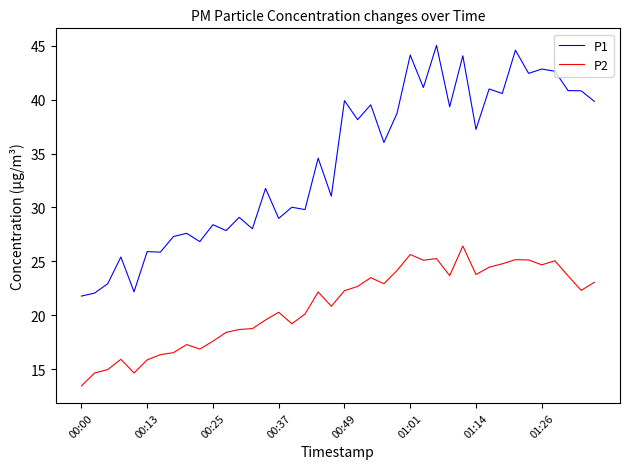

Rank the series by their maximum value, from highest to lowest.

P1, P2